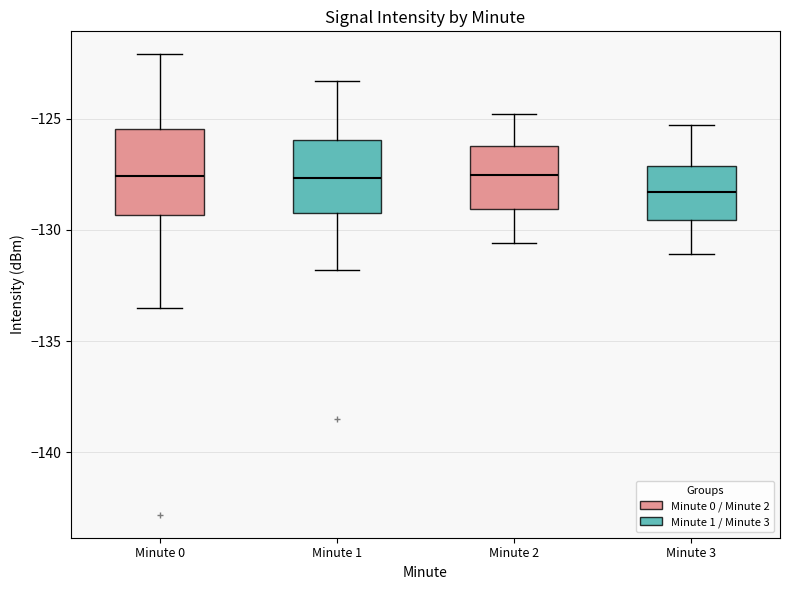

Comparing the boxes themselves (not the whiskers), which one is the tallest?

Minute 0